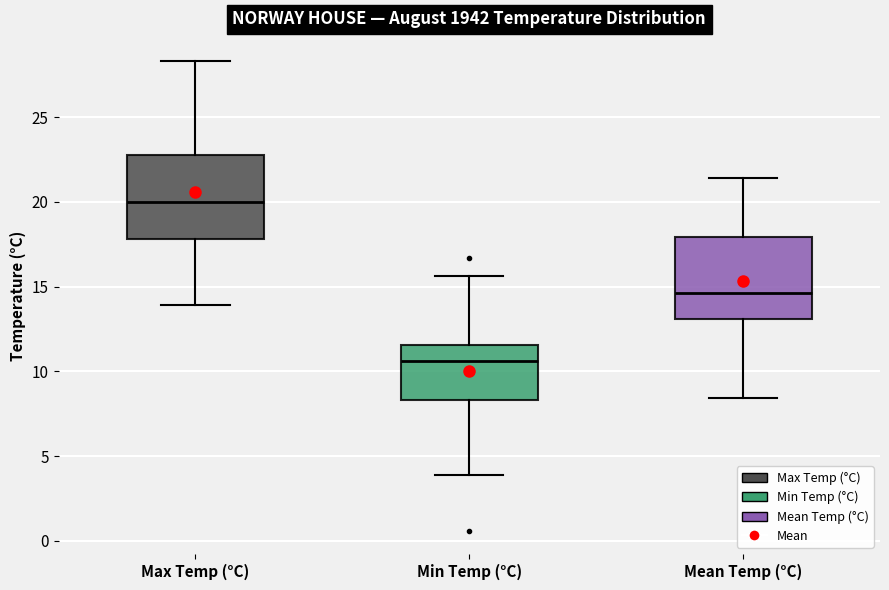

Which box's median line is the highest?

Max Temp (°C)